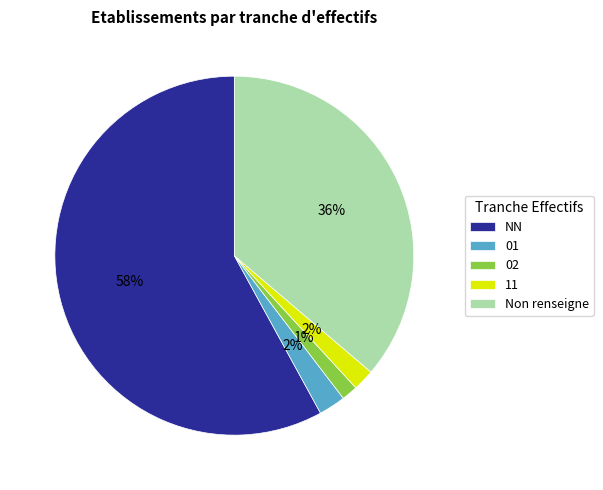

The NN slice represents 71% of the pie. True or false?

False